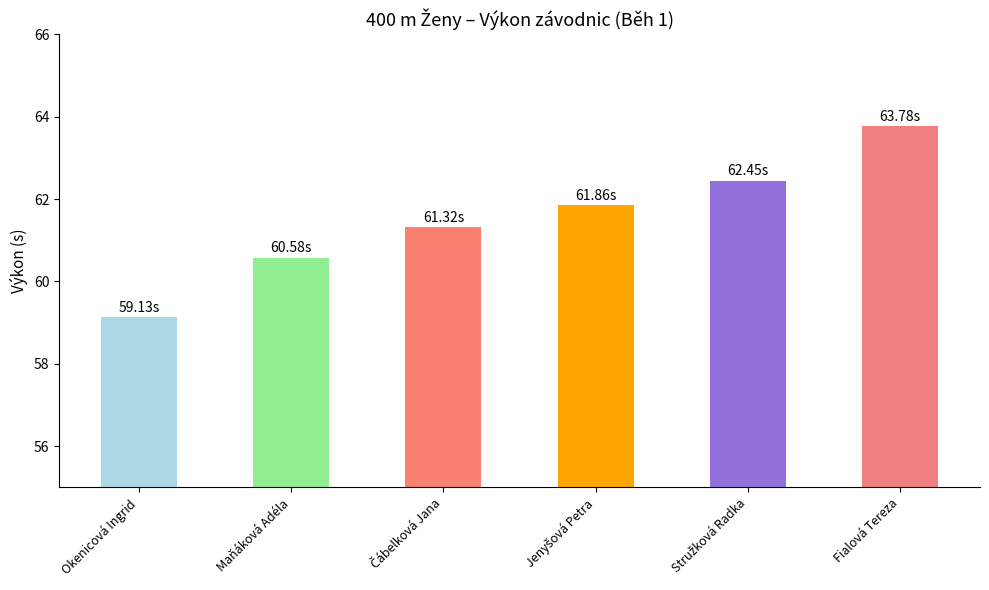

Count the number of categories in the chart.

6